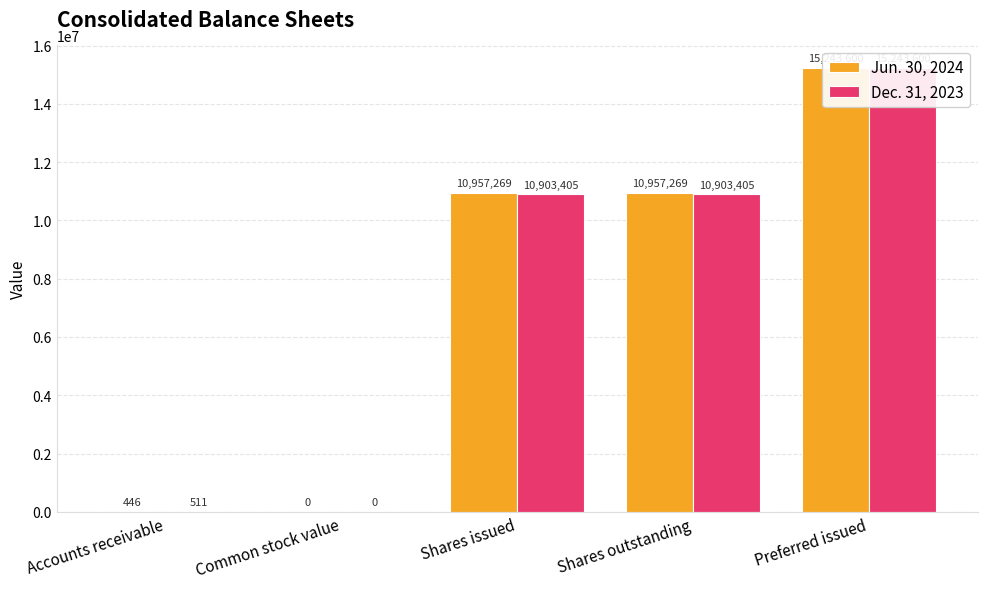

Between Shares issued and Shares outstanding, which series saw the biggest shift?

Jun. 30, 2024